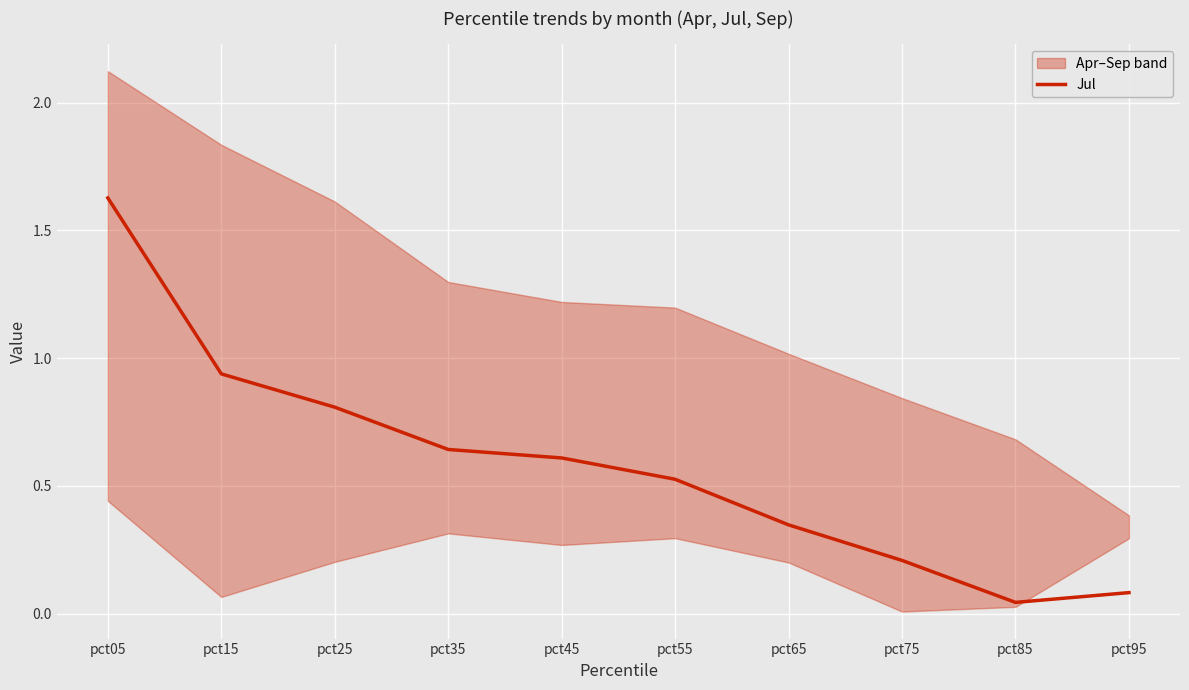

Reading right to left, transcribe all the data shown in this chart.

0.1	0.0	0.2	0.3	0.5	0.6	0.6	0.8	0.9	1.6